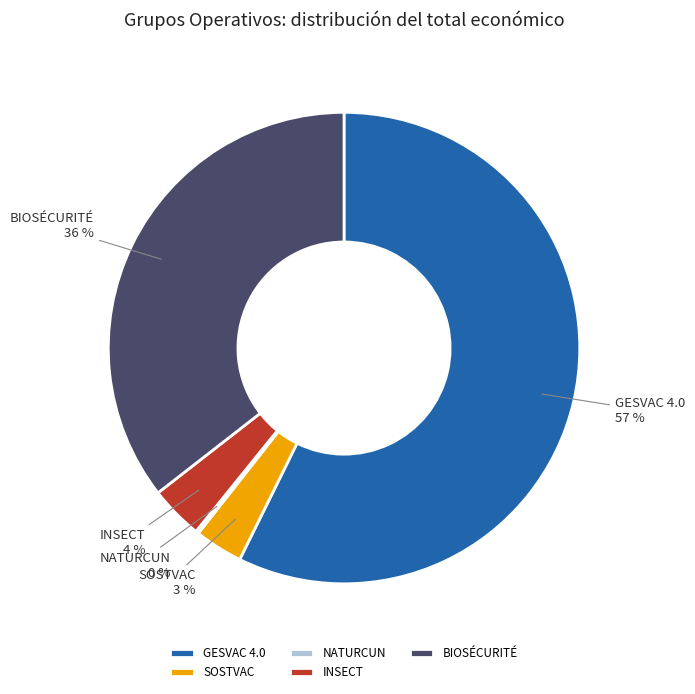

To the nearest percent, what percentage of the pie is GESVAC 4.0?

57%